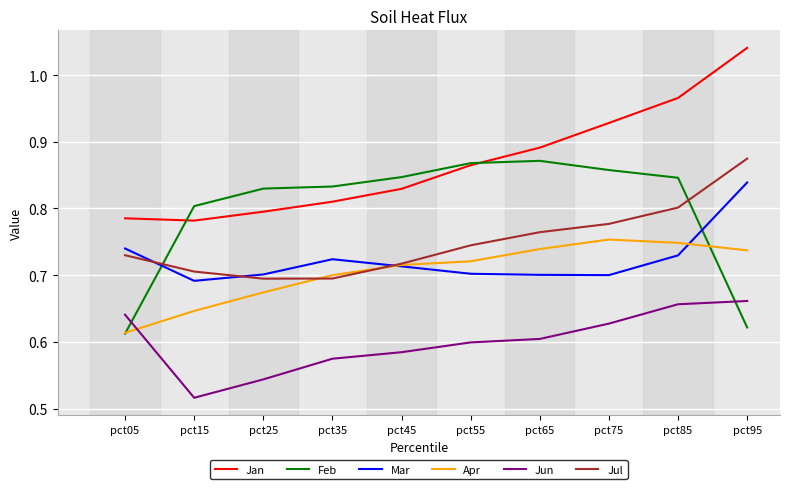

The value of Mar at pct45 is 0.7. True or false?

True